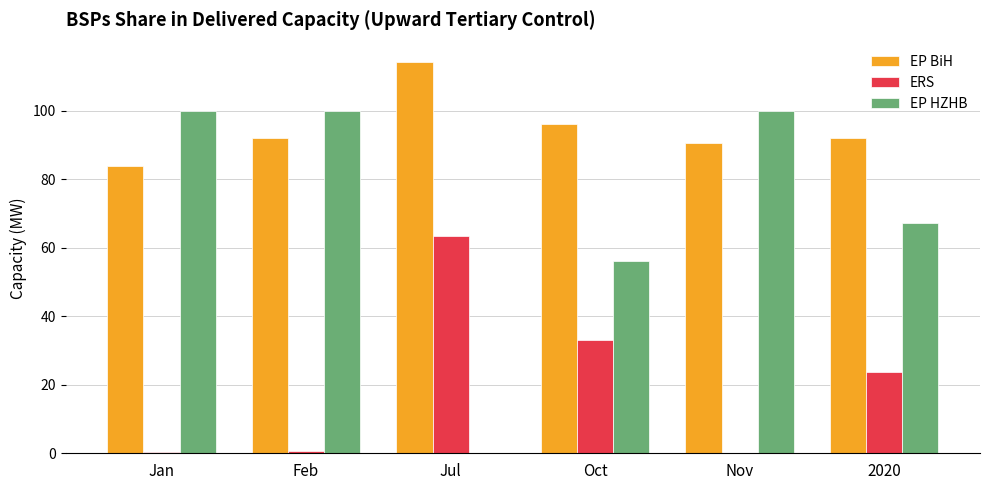

Which series has the largest total across all categories?

EP BiH